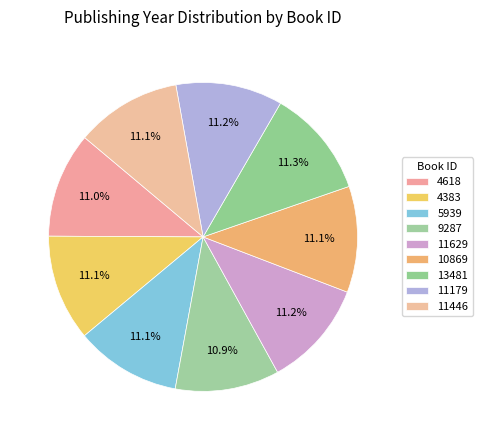

To the nearest percent, what portion does 13481 represent?

11%